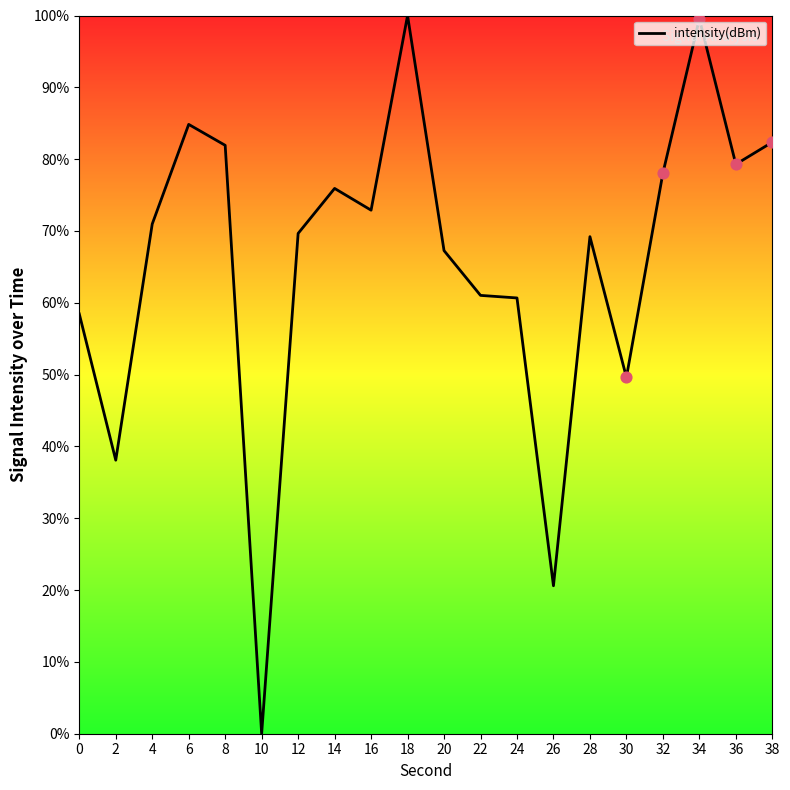

Between 18 and 38, which is larger?

18